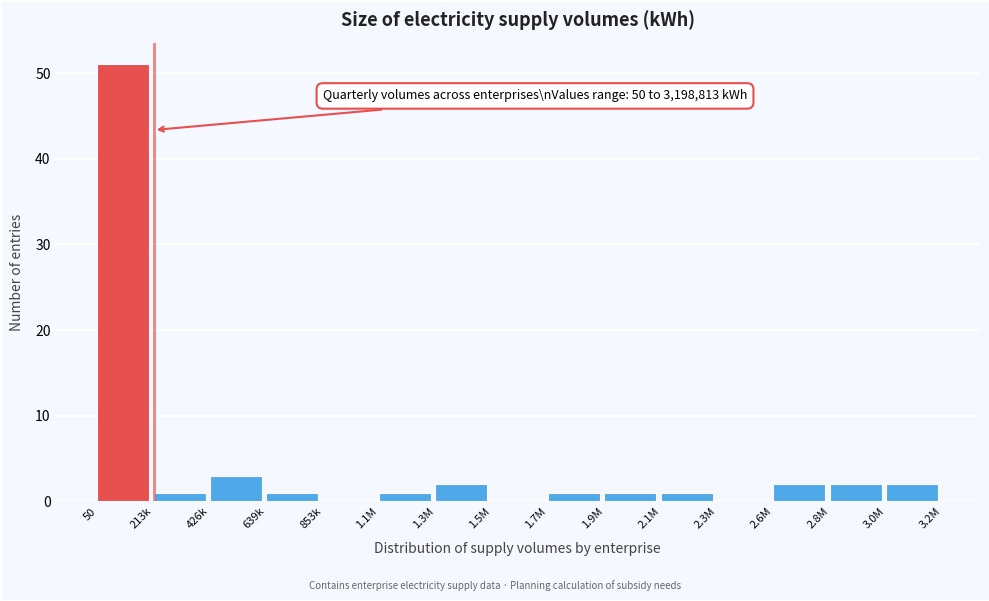

Reading left to right, list all the values displayed in this chart.

50=51	213k=1	426k=3	639k=1	853k=0	1.1M=1	1.3M=2	1.5M=0	1.7M=1	1.9M=1	2.1M=1	2.3M=0	2.6M=2	2.8M=2	3.0M=2